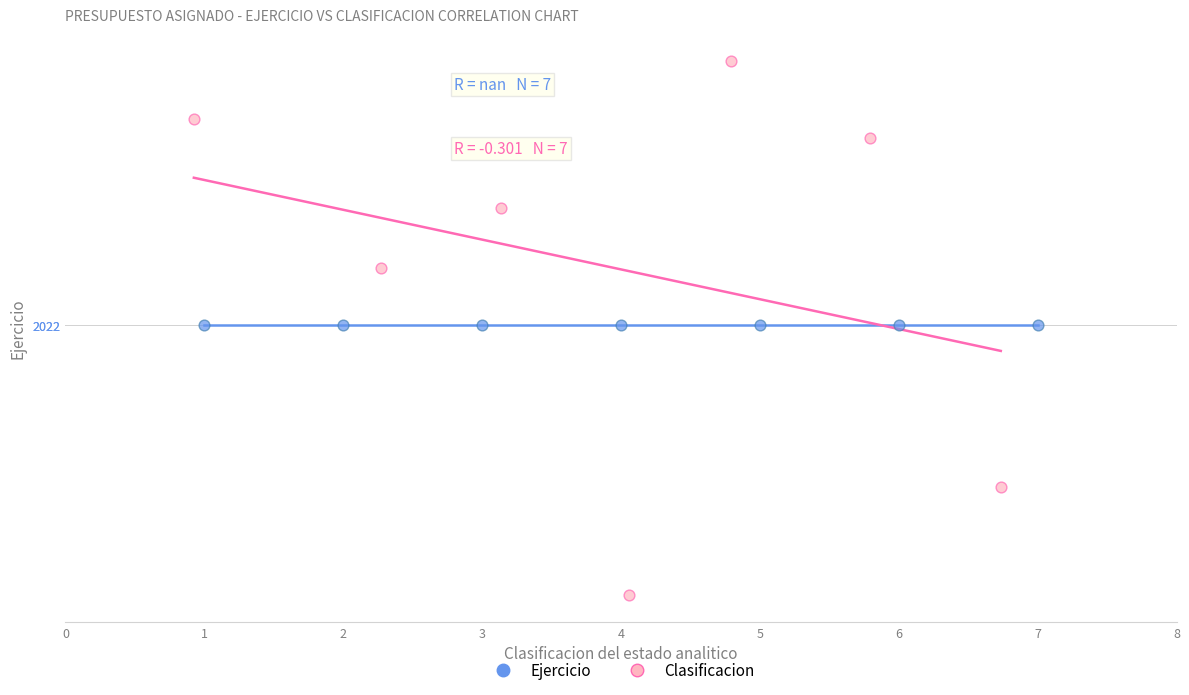

Which series contains the lowest Y value?

Clasificacion